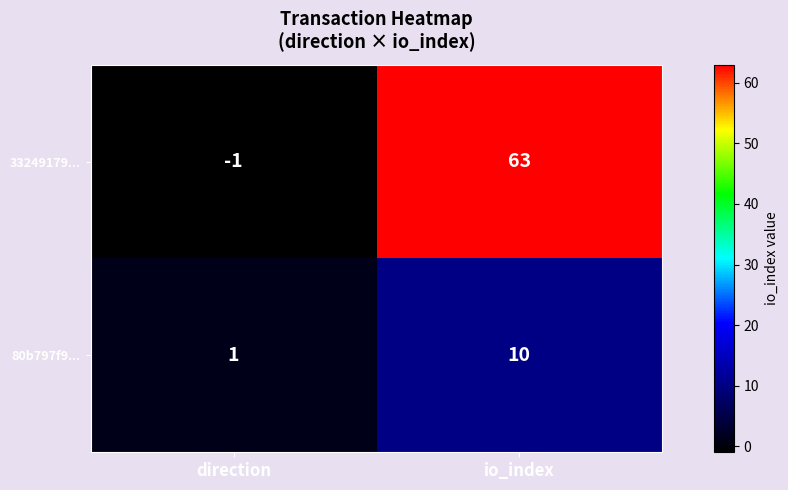

Which series has the largest range (max minus min)?

33249179...